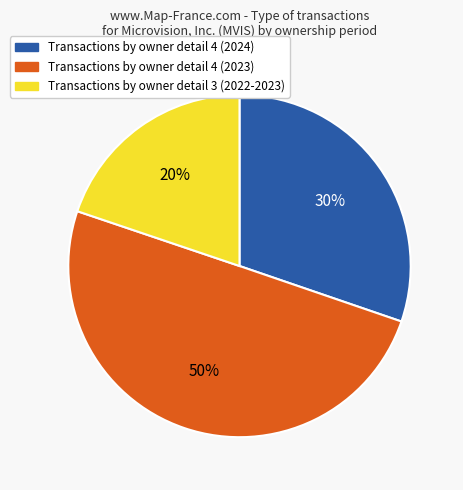

Count the number of slices in the pie.

3